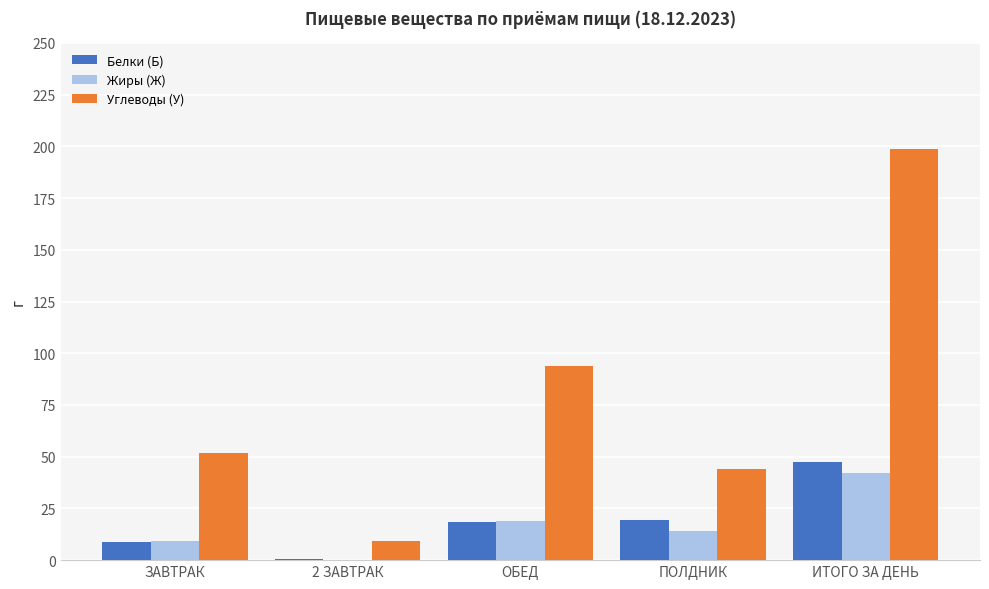

How many data points in Жиры (Ж) are above 14?

3